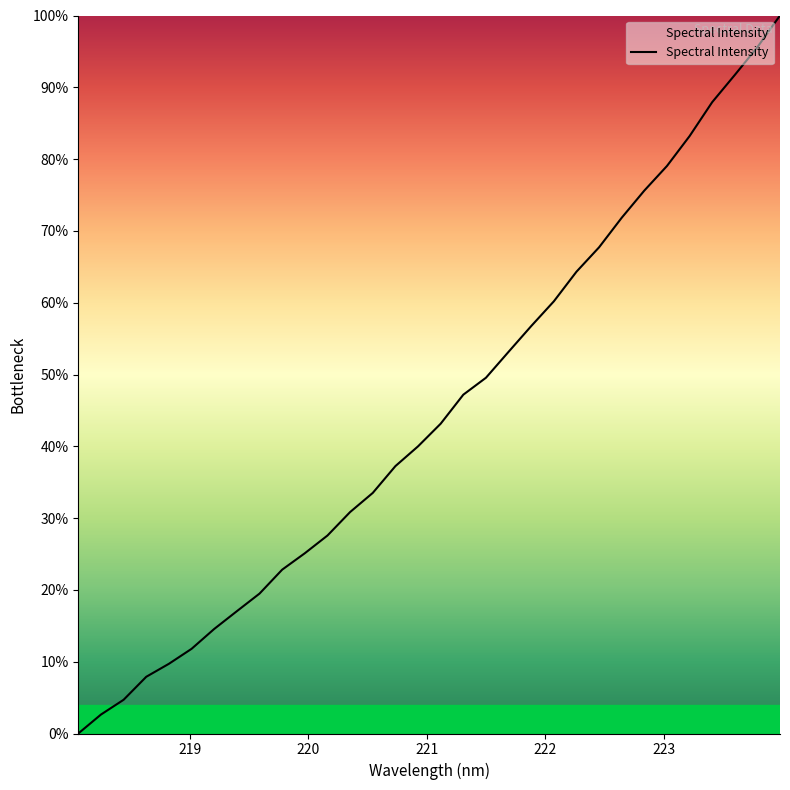

Does the chart display data point markers on the line(s)?

No